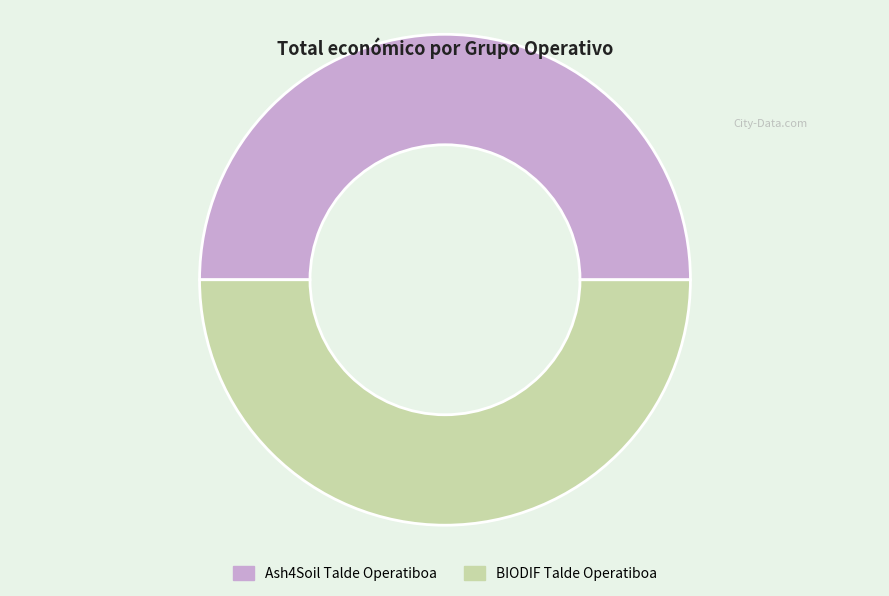

What is the ratio of the value at Ash4Soil Talde Operatiboa to the value at BIODIF Talde Operatiboa?

1.0